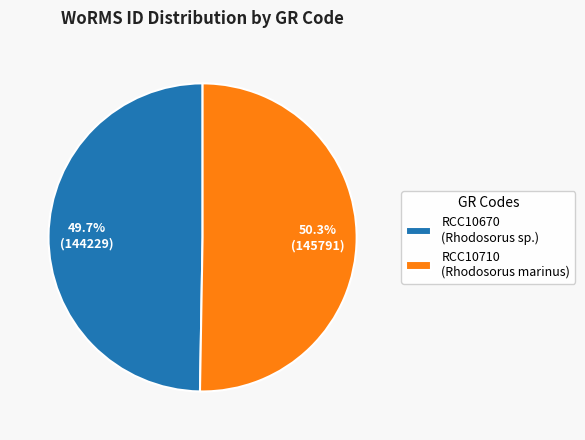

Between RCC10710 and RCC10670, which is larger?

RCC10710